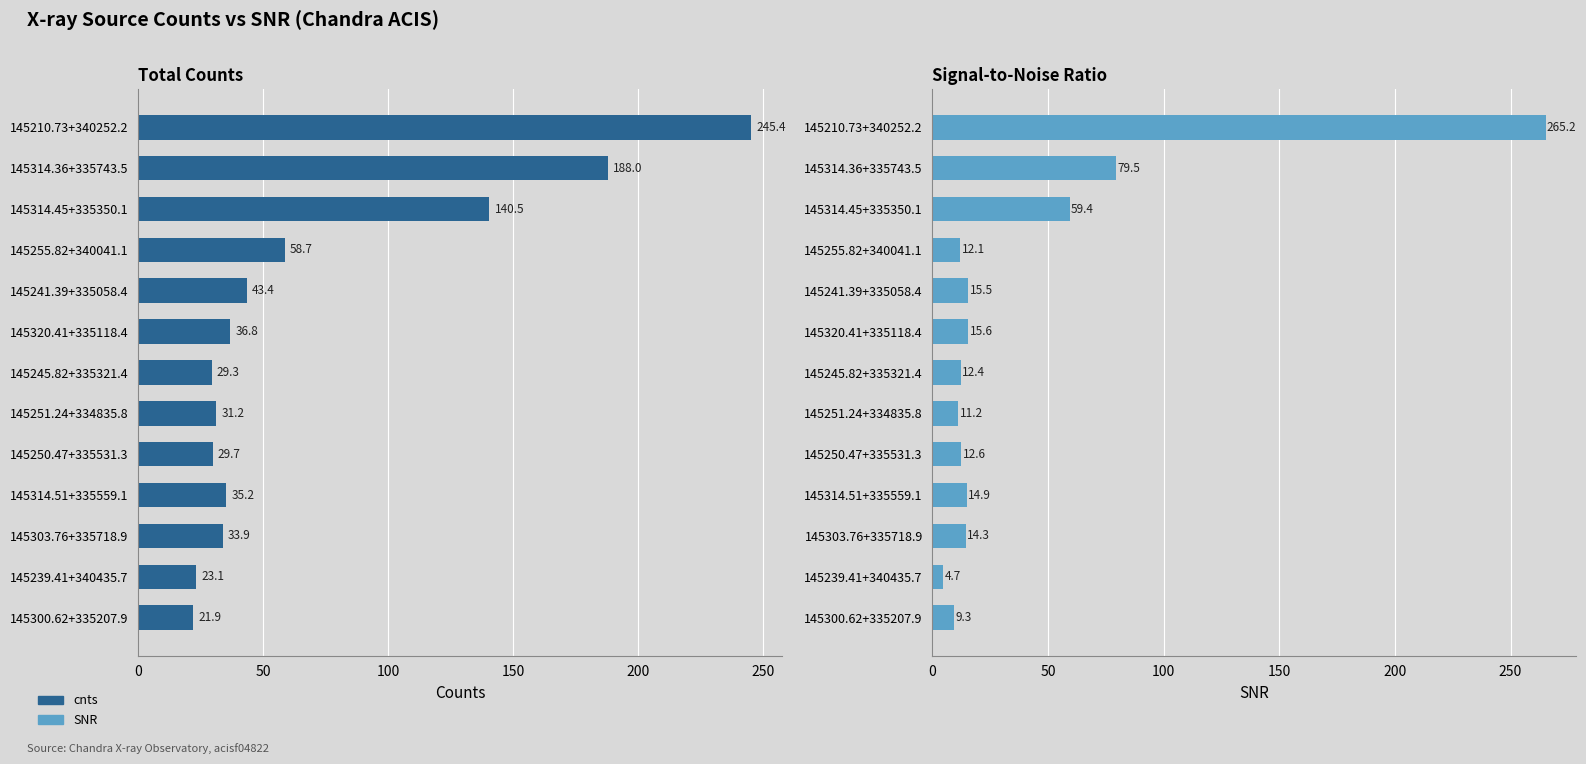

What is the minimum value for SNR?

4.7